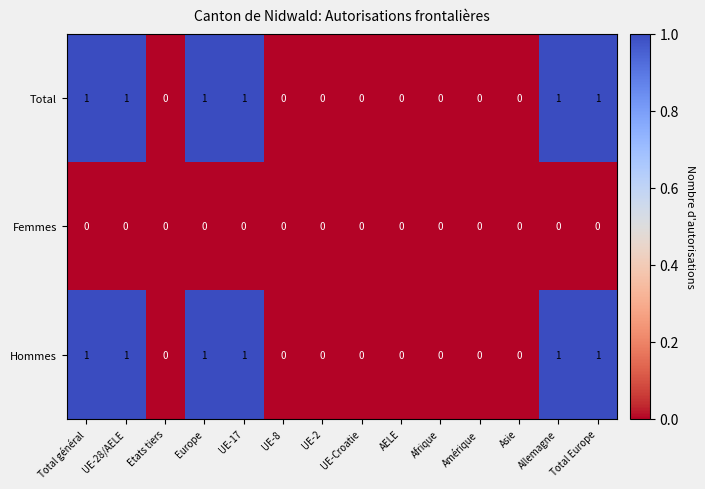

The Hommes series shows 0 at UE-Croatie. True or false?

True